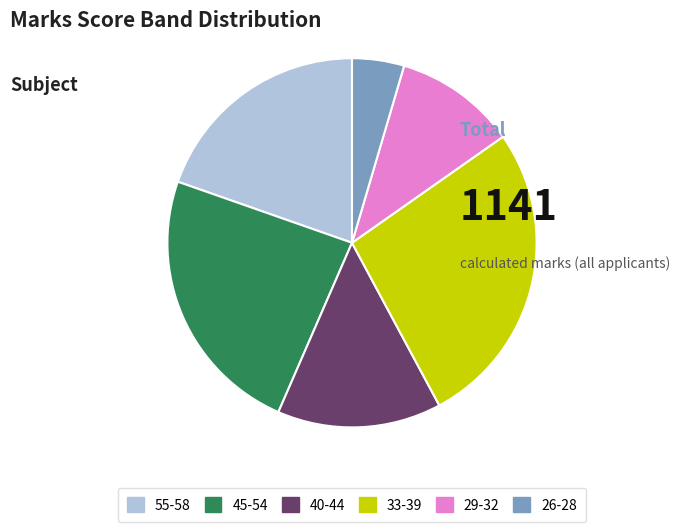

Rank the categories by value from lowest to highest.

26-28, 29-32, 40-44, 55-58, 45-54, 33-39